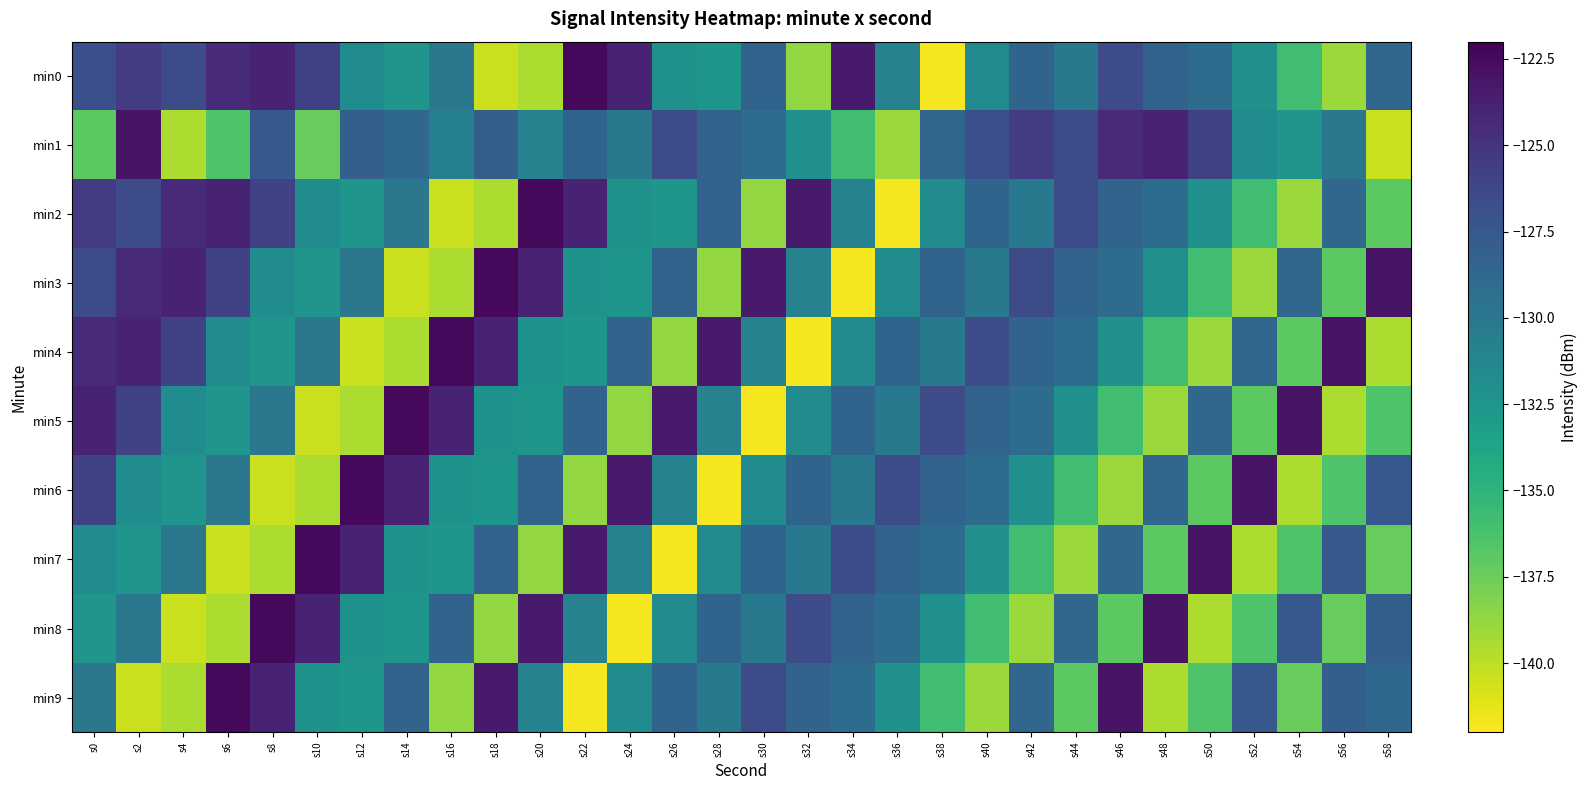

Which category has the highest value across all series?

s22